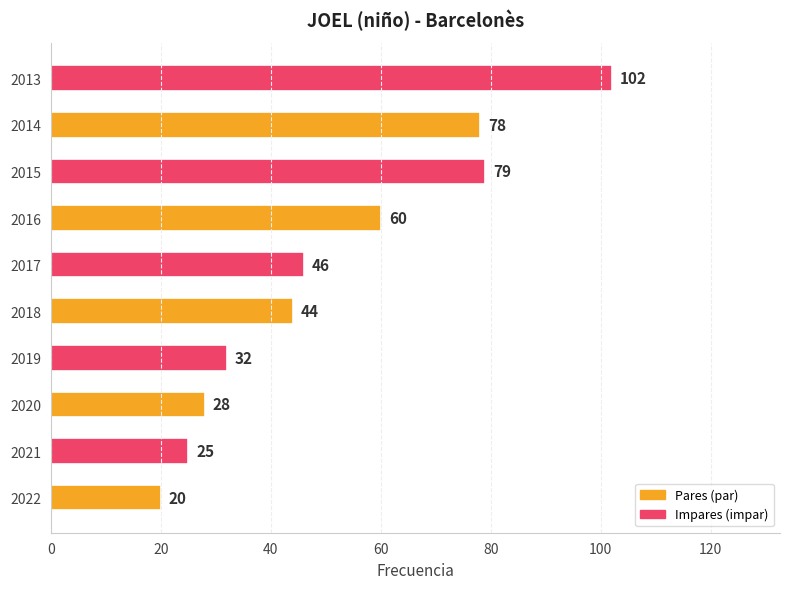

Reading bottom to top, transcribe all the data shown in this chart.

20	25	28	32	44	46	60	79	78	102